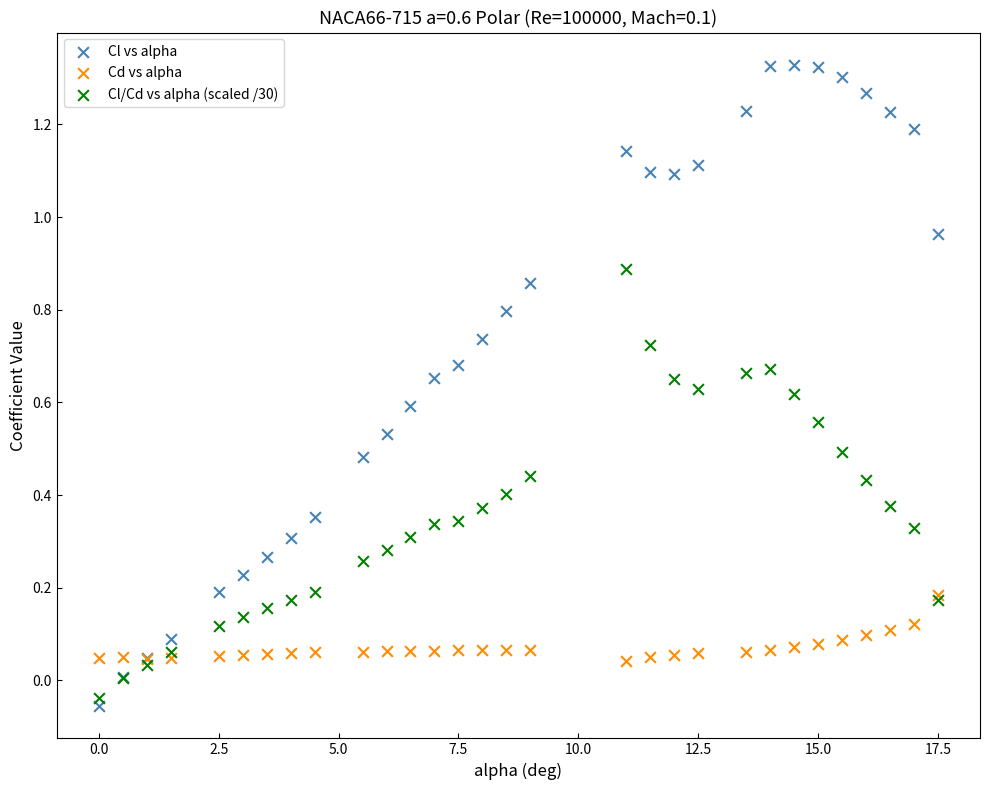

What are all the series names shown in the legend?

Cl vs alpha, Cd vs alpha, Cl/Cd vs alpha (scaled /30)